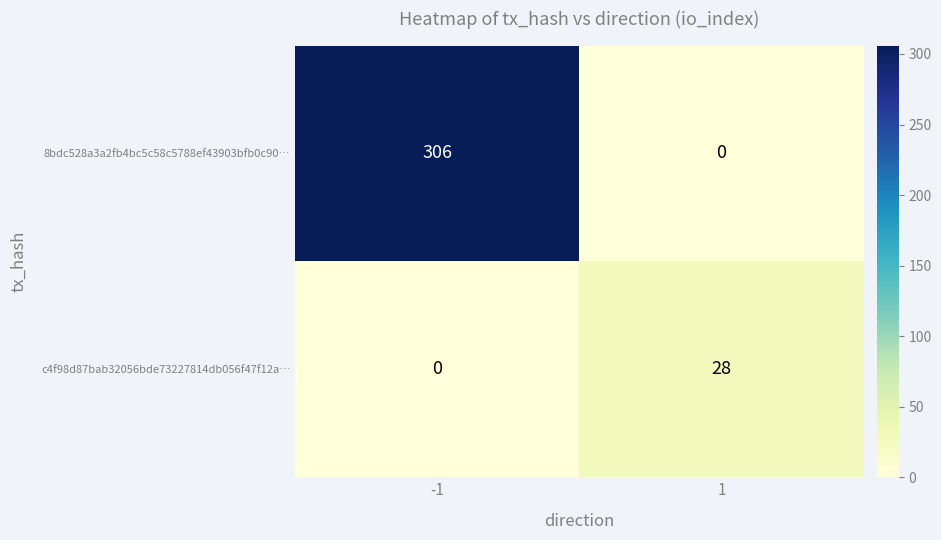

What is the difference between the maximum and minimum values in the 8bdc528a3a2fb4bc5c58c5788ef43903bfb0c90… series?

306